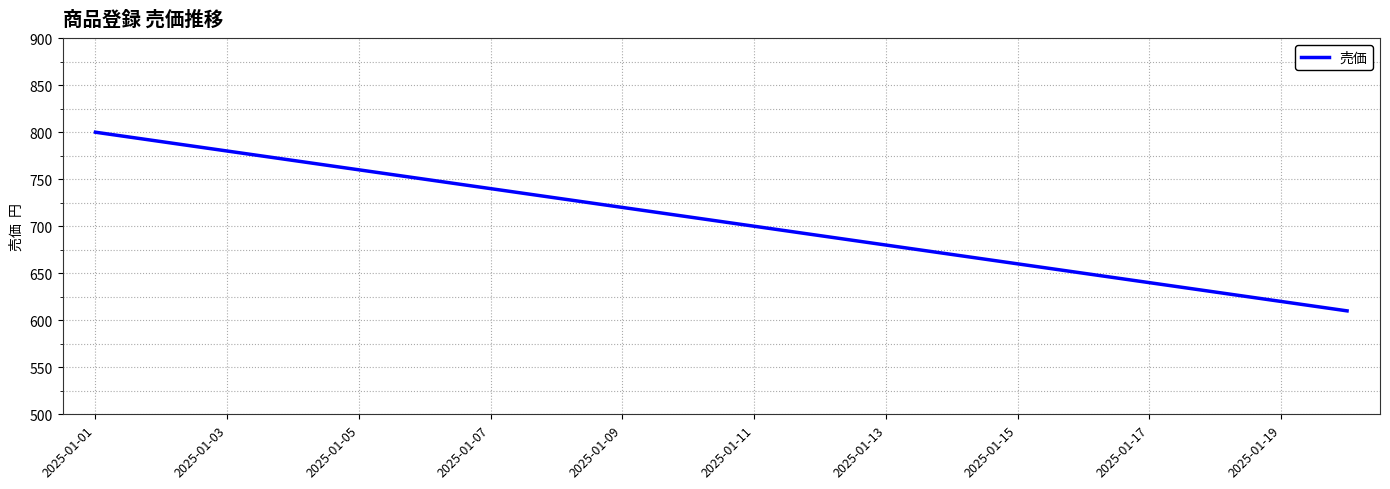

What is the smallest value displayed?

610